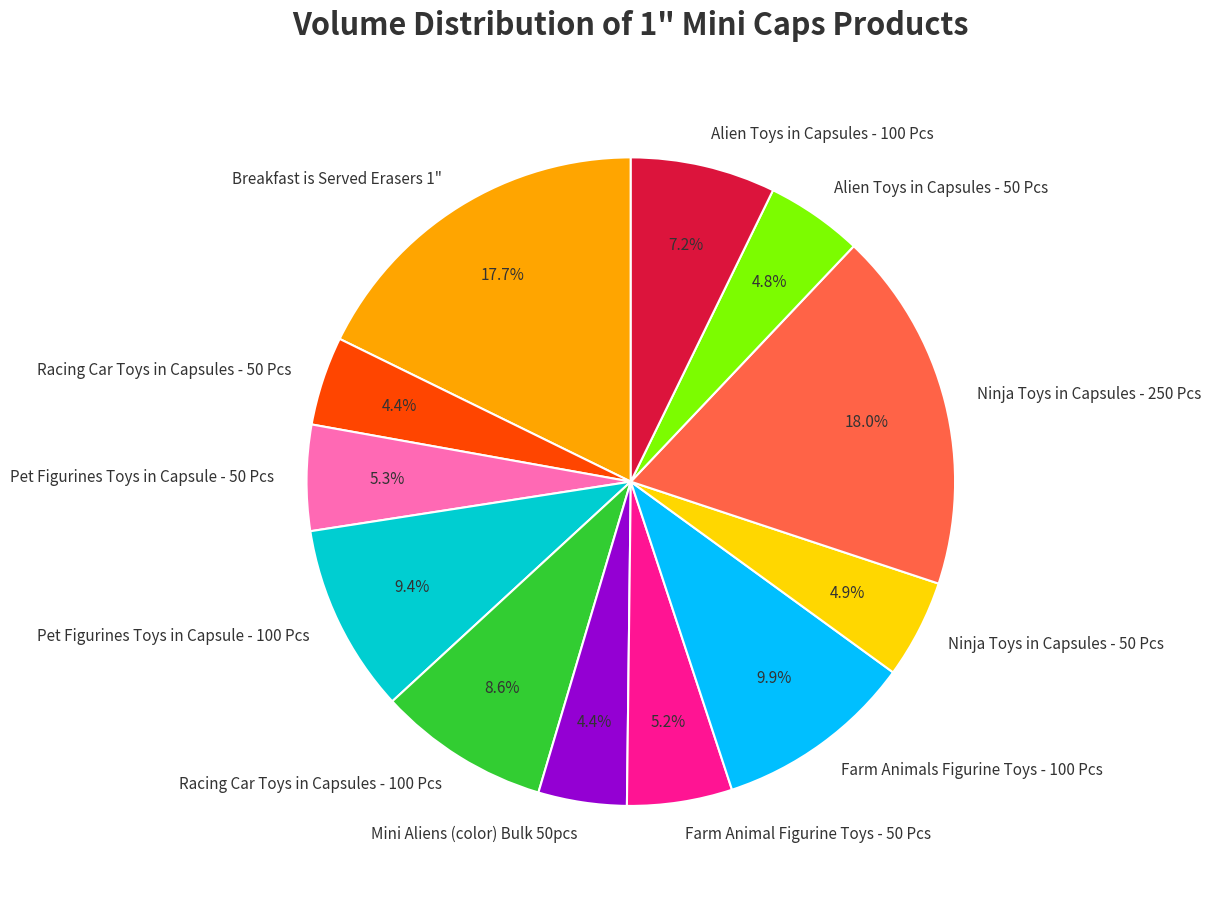

What percentage is the Mini Aliens (color) Bulk 50pcs slice, to the nearest percent?

4%